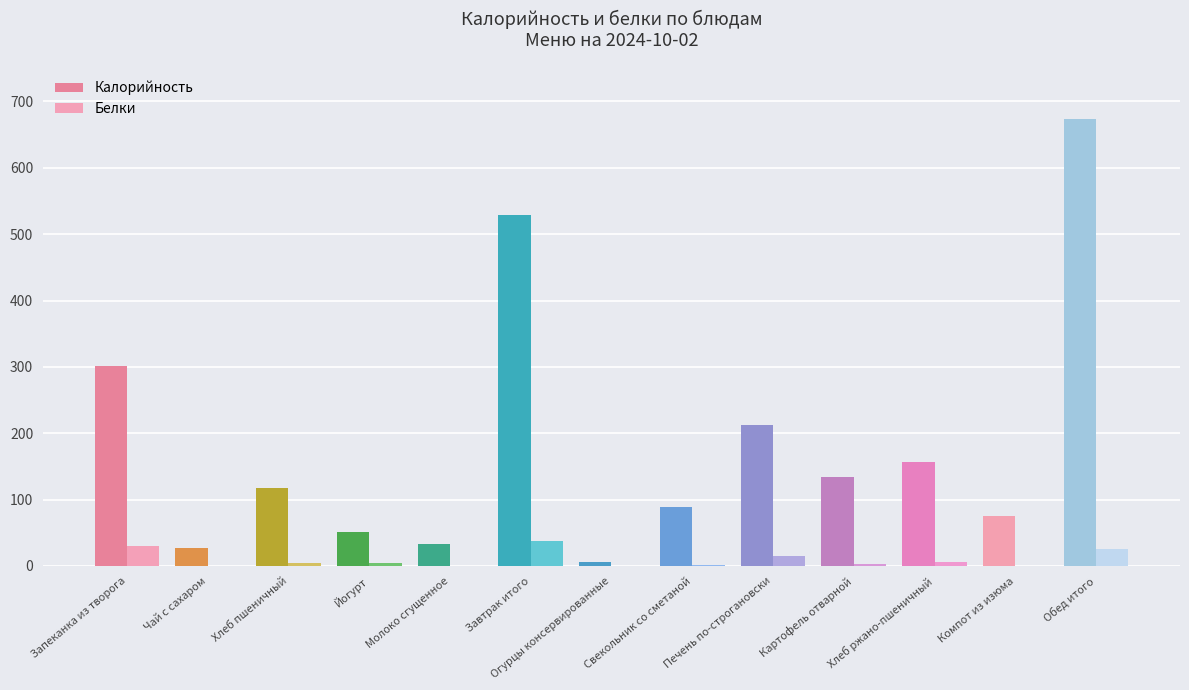

What is the spread (max minus min) of values at Компот из изюма?

75.5